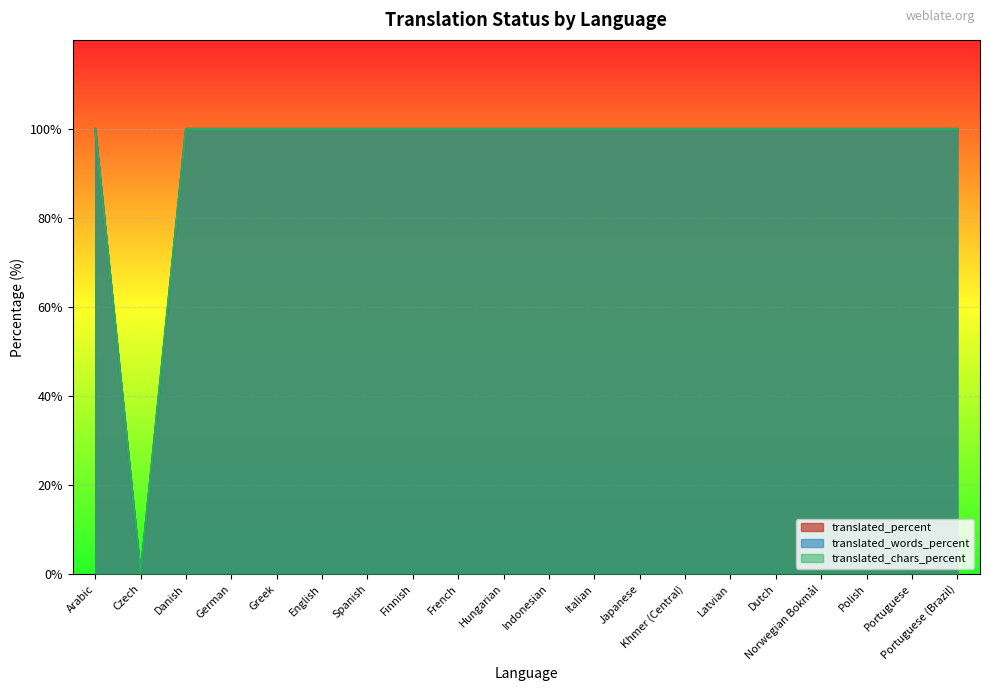

What is the total value across all series at Khmer (Central)?

300